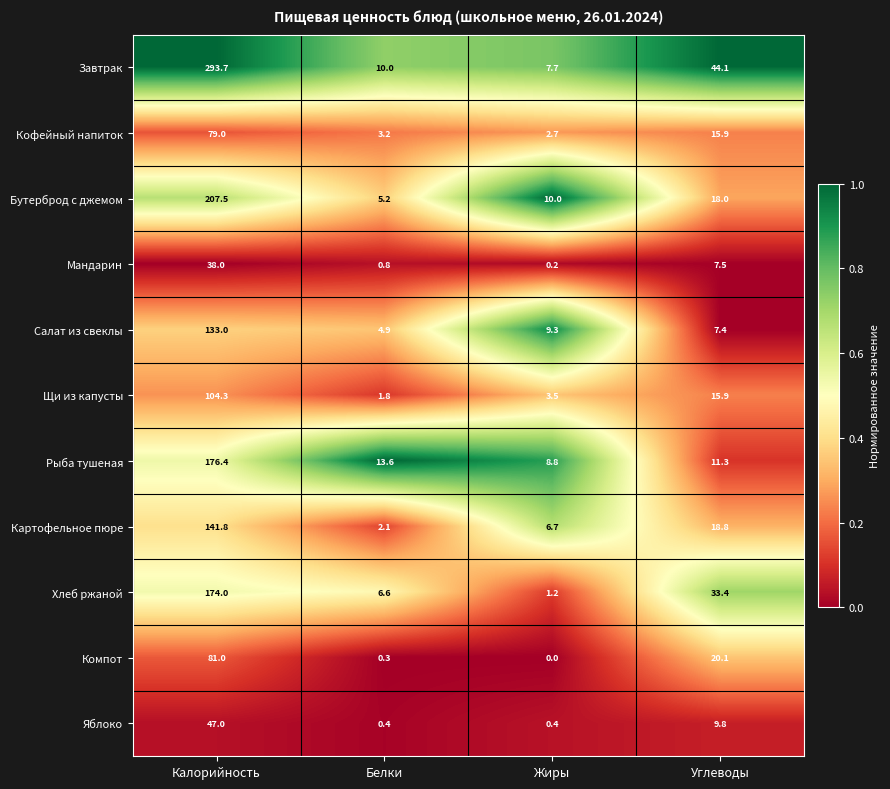

Rank the series by their maximum value, from highest to lowest.

Завтрак, Бутерброд с джемом, Рыба тушеная, Хлеб ржаной, Картофельное пюре, Салат из свеклы, Щи из капусты, Компот, Кофейный напиток, Яблоко, Мандарин